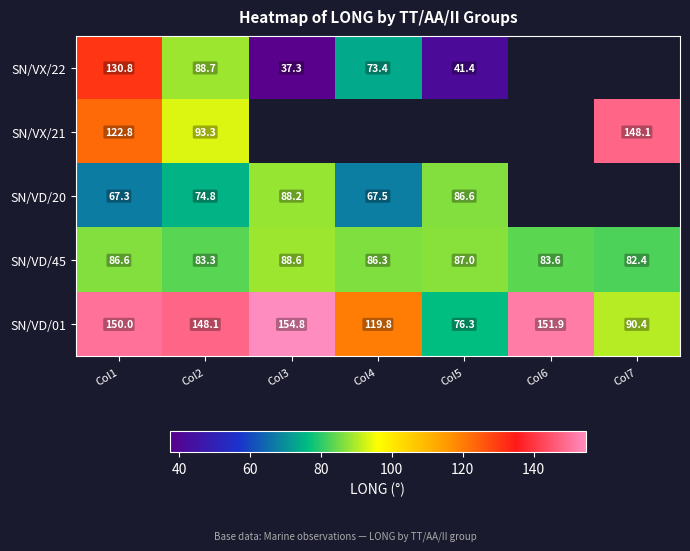

At which label is SN/VD/01 closest to 115?

Col4